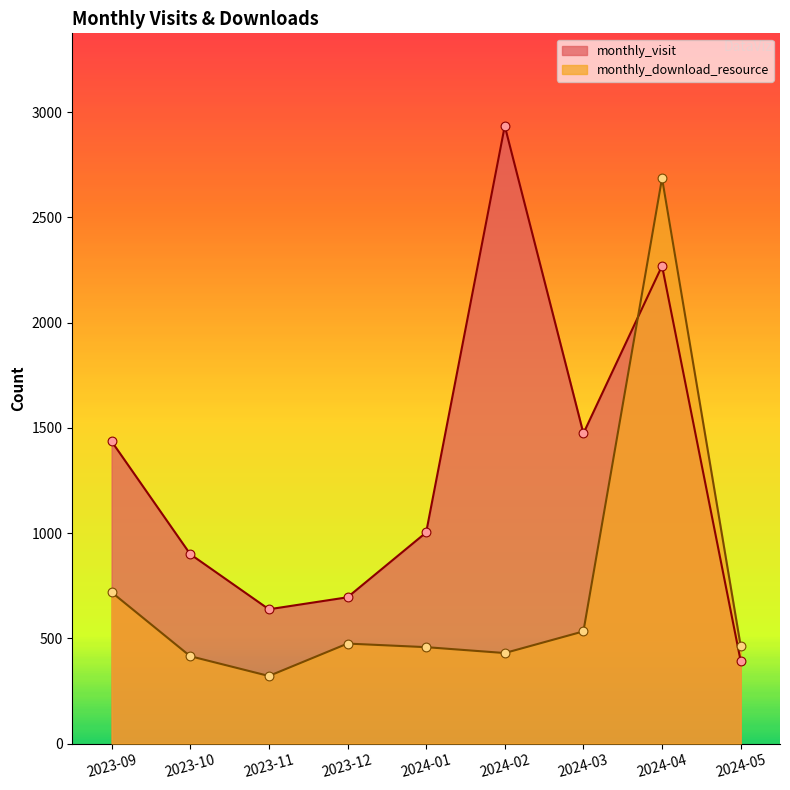

At how many categories does at least one series exceed 540?

8